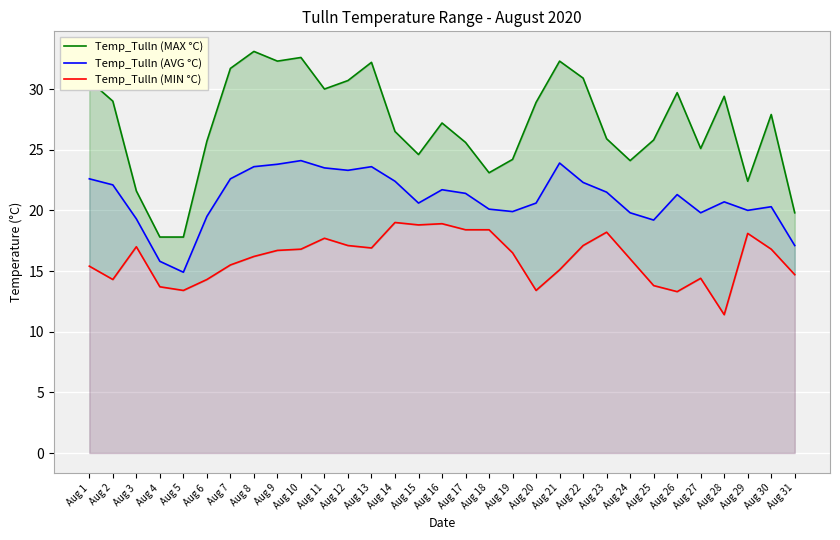

Where is Temp_Tulln (MAX °C) nearest to the value 25?

Aug 27